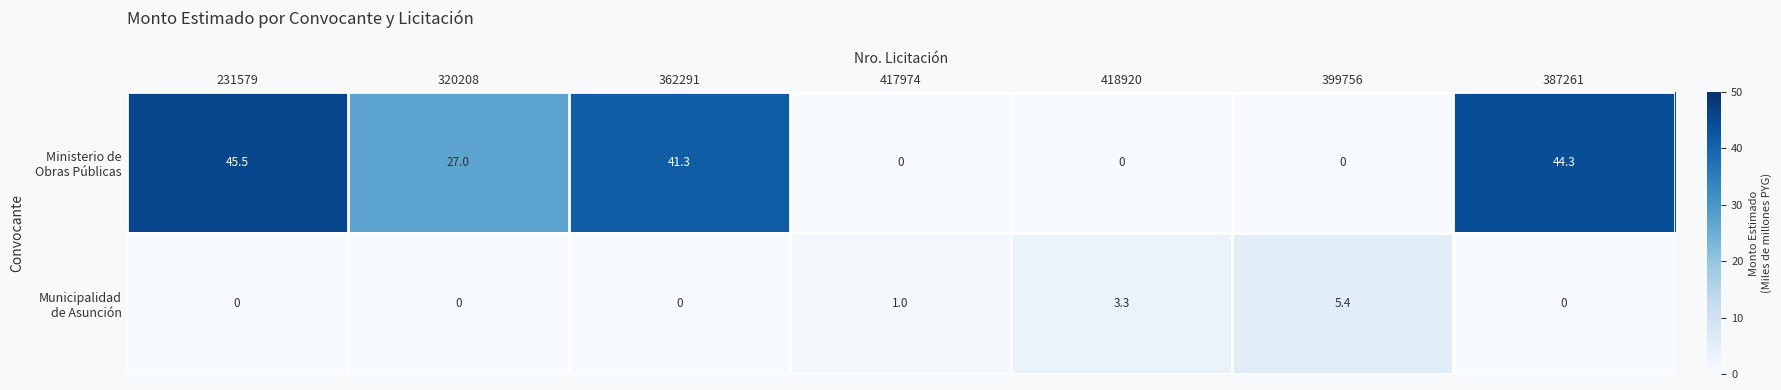

What is the spread (max minus min) of values at 320208?

27.0